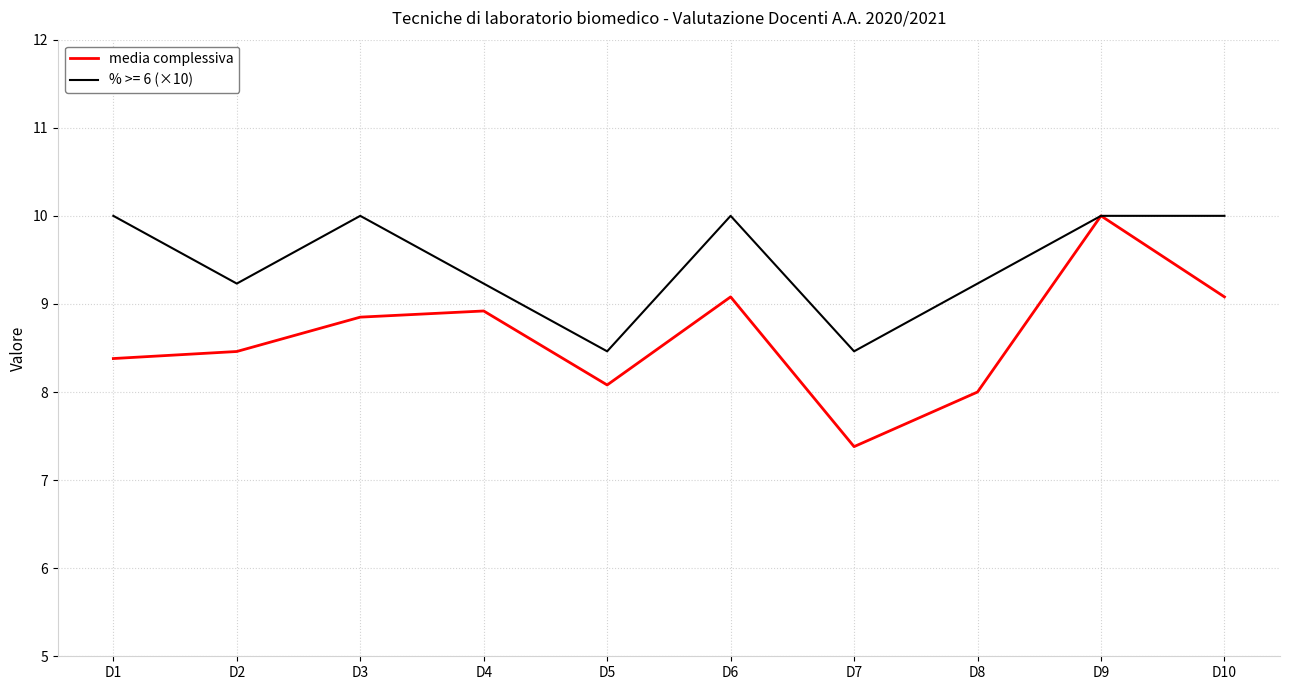

What is the greatest value displayed?

10.0